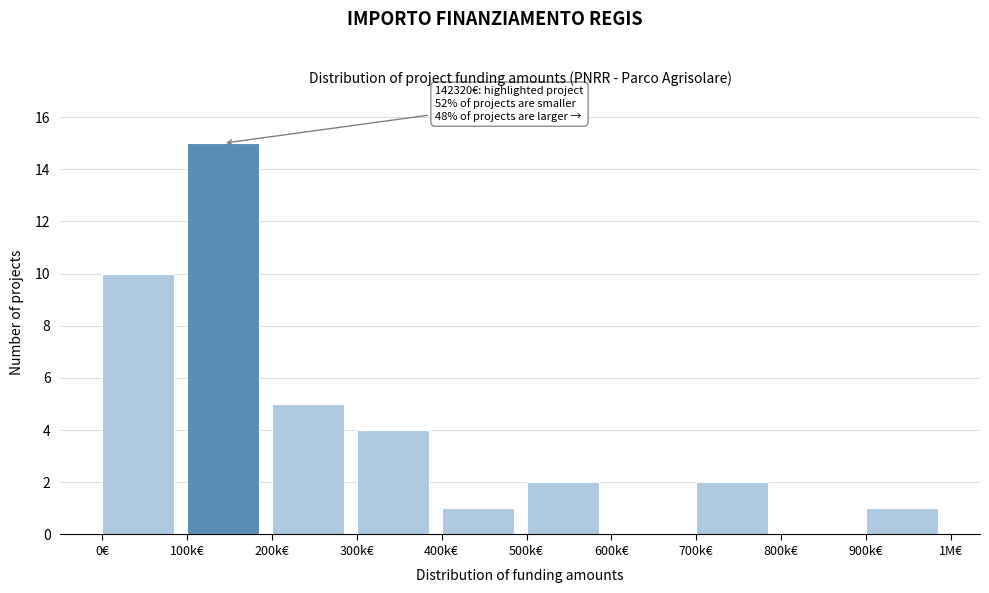

Reading left to right, what are all the values shown in this chart?

0€=10	100k€=15	200k€=5	300k€=4	400k€=1	500k€=2	600k€=0	700k€=2	800k€=0	900k€=1